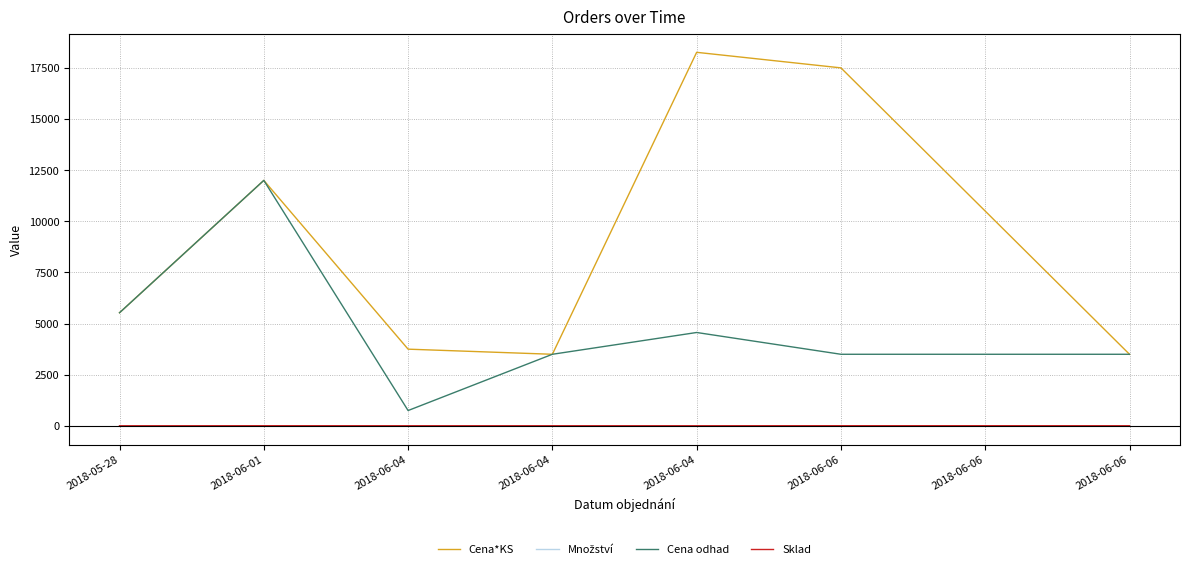

Which series has the largest range (max minus min)?

Cena*KS